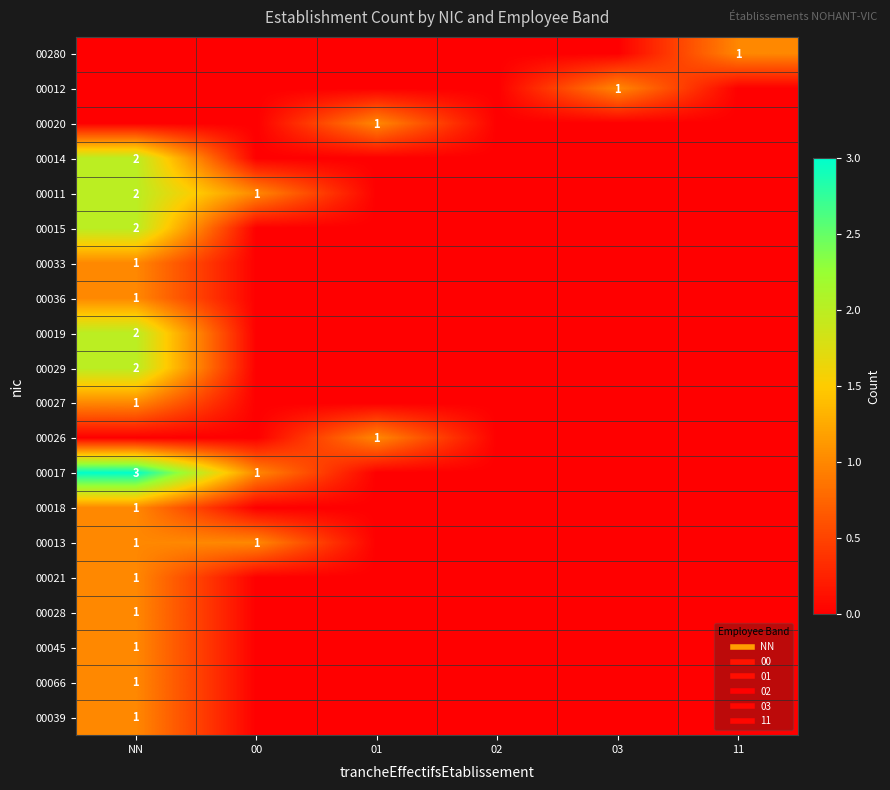

What is the spread (max minus min) of values at 00?

1